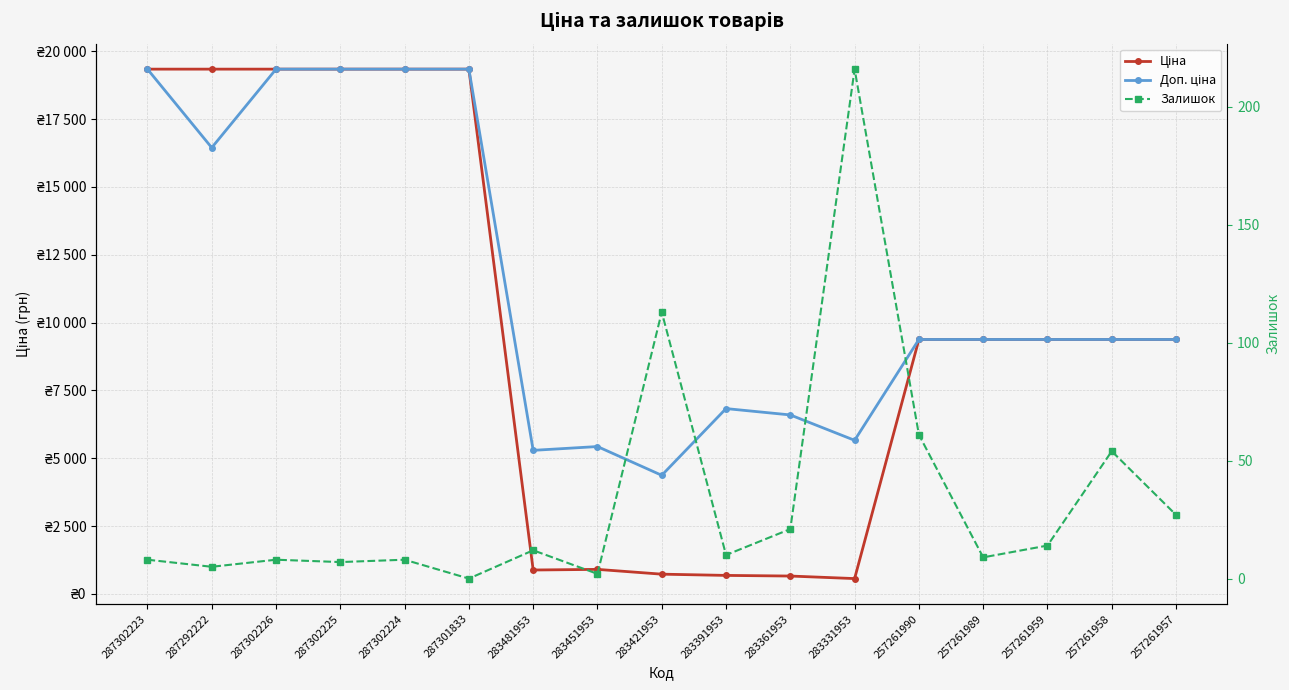

What is the difference between the maximum and second lowest values in the Залишок series?

214.0